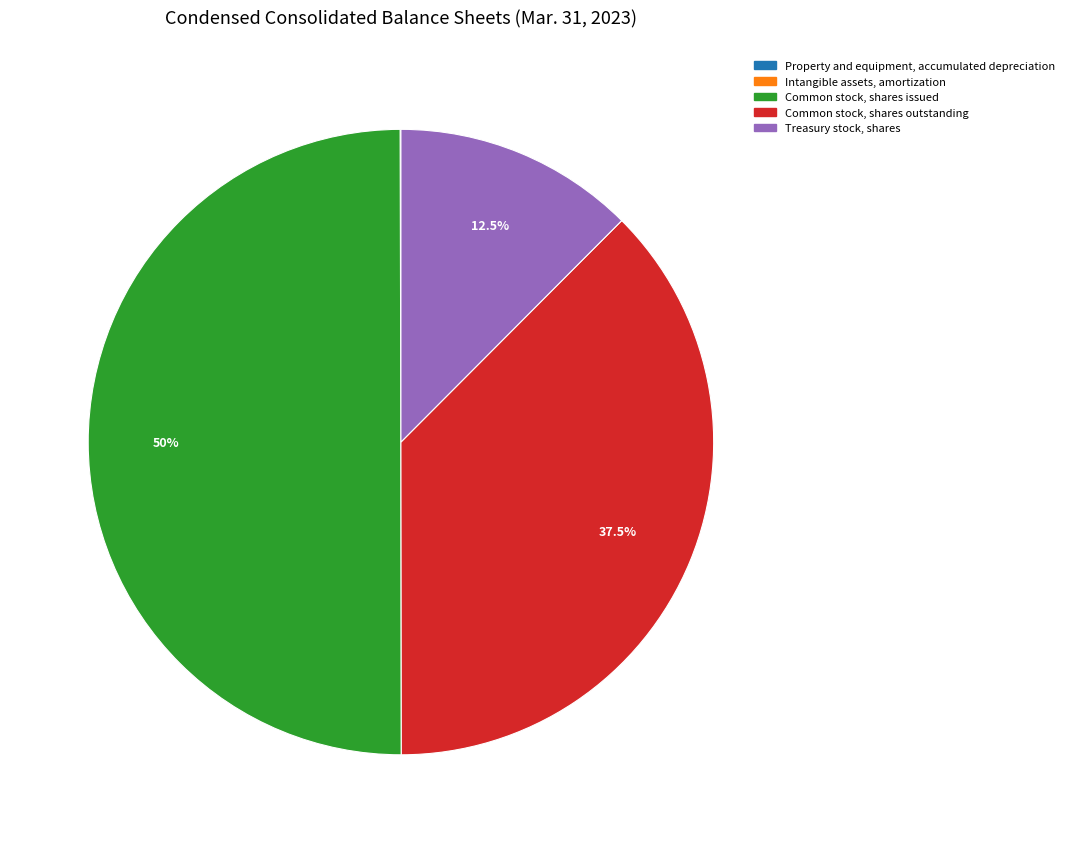

Does Treasury stock, shares represent more than half of the total?

No